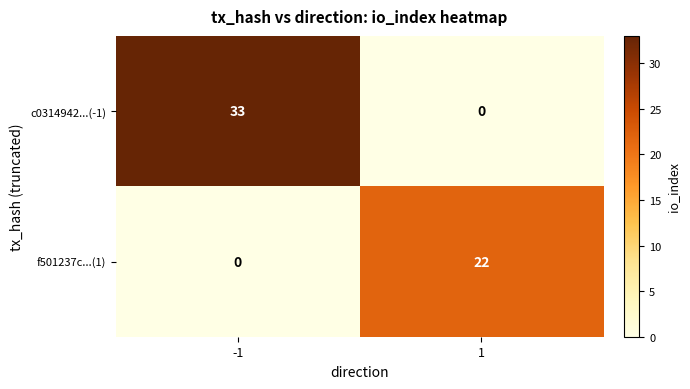

List the series in order of their peak value, highest first.

c0314942...(-1), f501237c...(1)